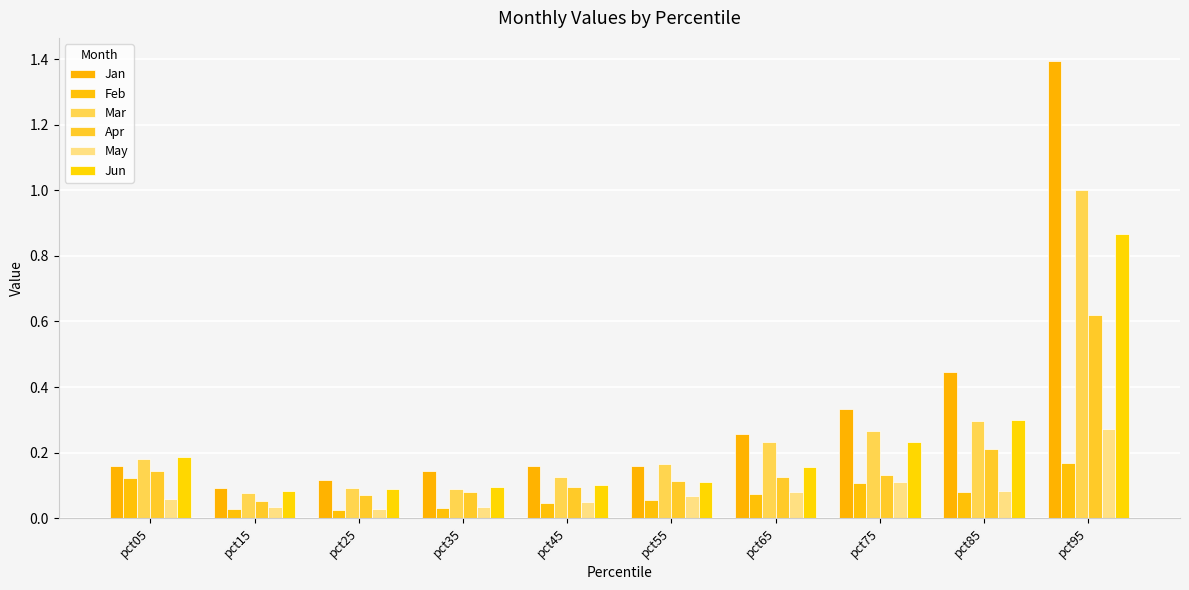

Count the number of categories in the chart.

10